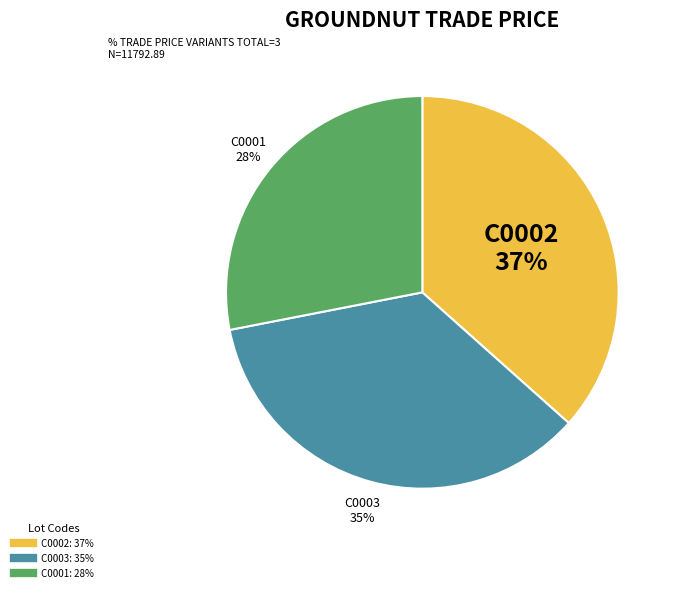

Is it true that C0002 is 37% of the pie?

True